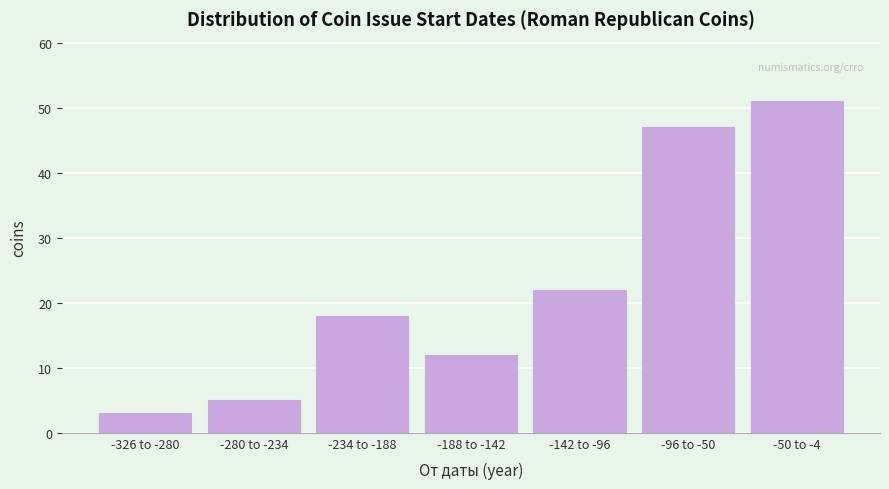

Reading left to right, transcribe all the data shown in this chart.

-326 to -280=3	-280 to -234=5	-234 to -188=18	-188 to -142=12	-142 to -96=22	-96 to -50=47	-50 to -4=51